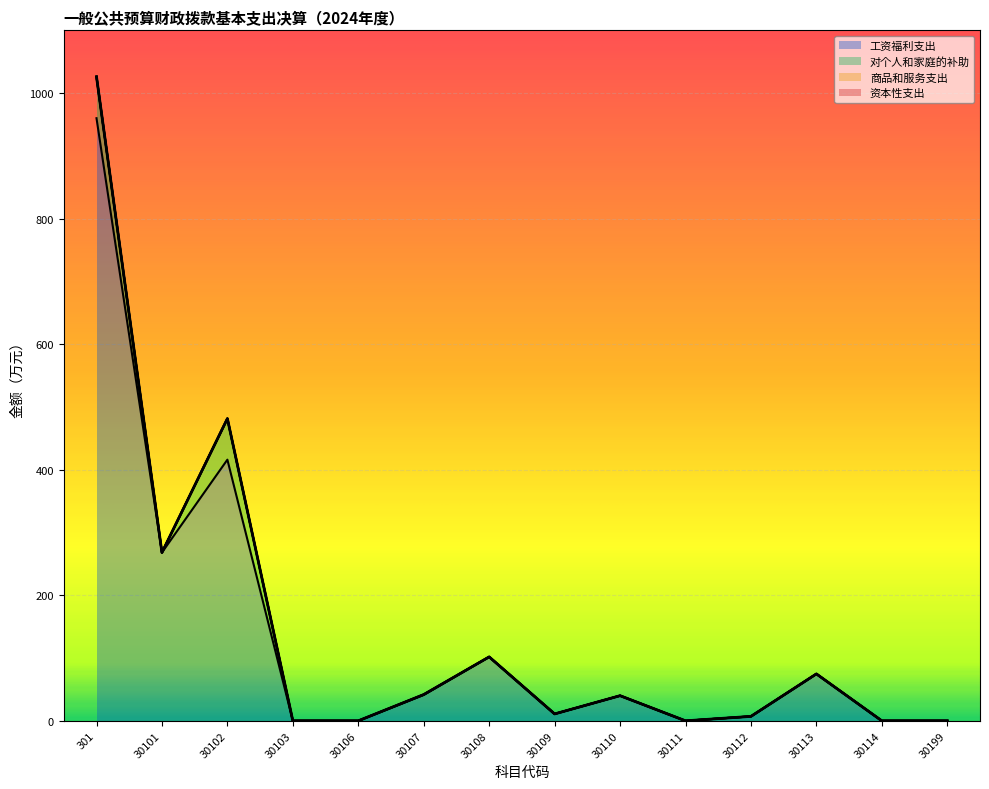

Reading right to left, what are all the values shown in this chart?

工资福利支出: 0.0	0.0	74.7	7.1	0.0	40.0	11.0	101.9	41.2	0.0	0.0	416.0	268.1	960.0
对个人和家庭的补助: 0.0	0.0	0.0	0.0	0.0	0.0	0.0	0.0	0.6	0.0	0.0	65.5	0.0	66.1
商品和服务支出: 0.0	0.0	0.0	0.0	0.0	0.0	0.0	0.0	0.0	0.0	0.0	0.0	0.0	0.0
资本性支出: 0.0	0.0	0.0	0.0	0.0	0.0	0.0	0.0	0.0	0.0	0.0	0.0	0.0	0.0